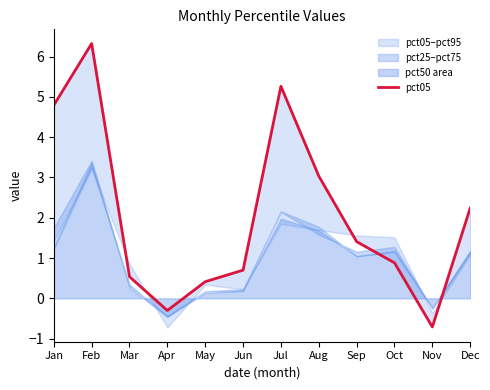

At which category does the data reach its first local valley?

Apr